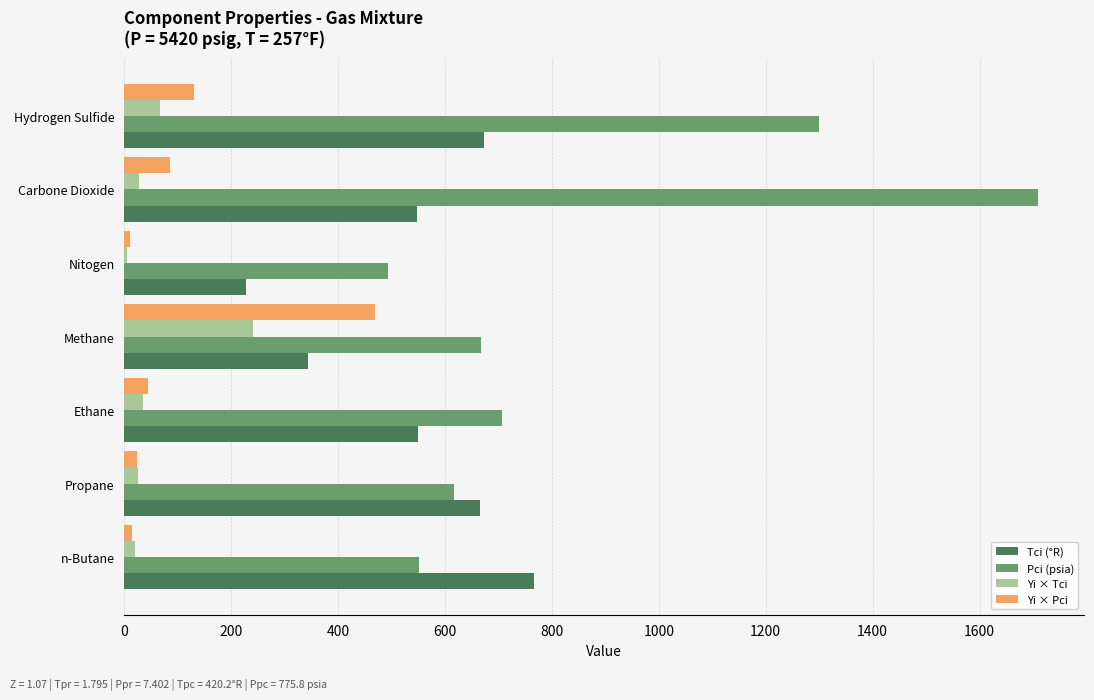

Is it true that Tci (°R) equals 908.8 at Carbone Dioxide?

False